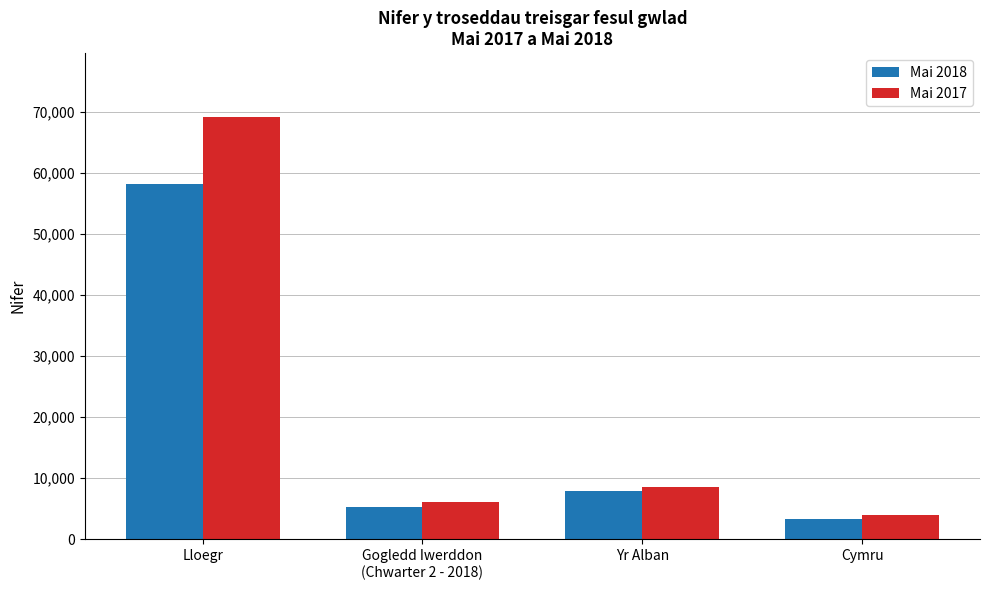

What is the minimum value shown in the chart?

3368